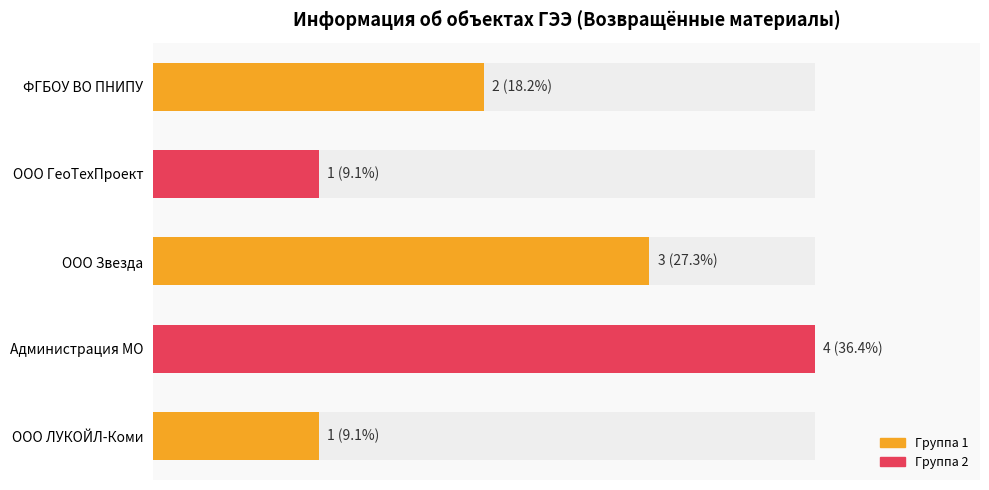

Read the value at ООО ЛУКОЙЛ-Коми.

1